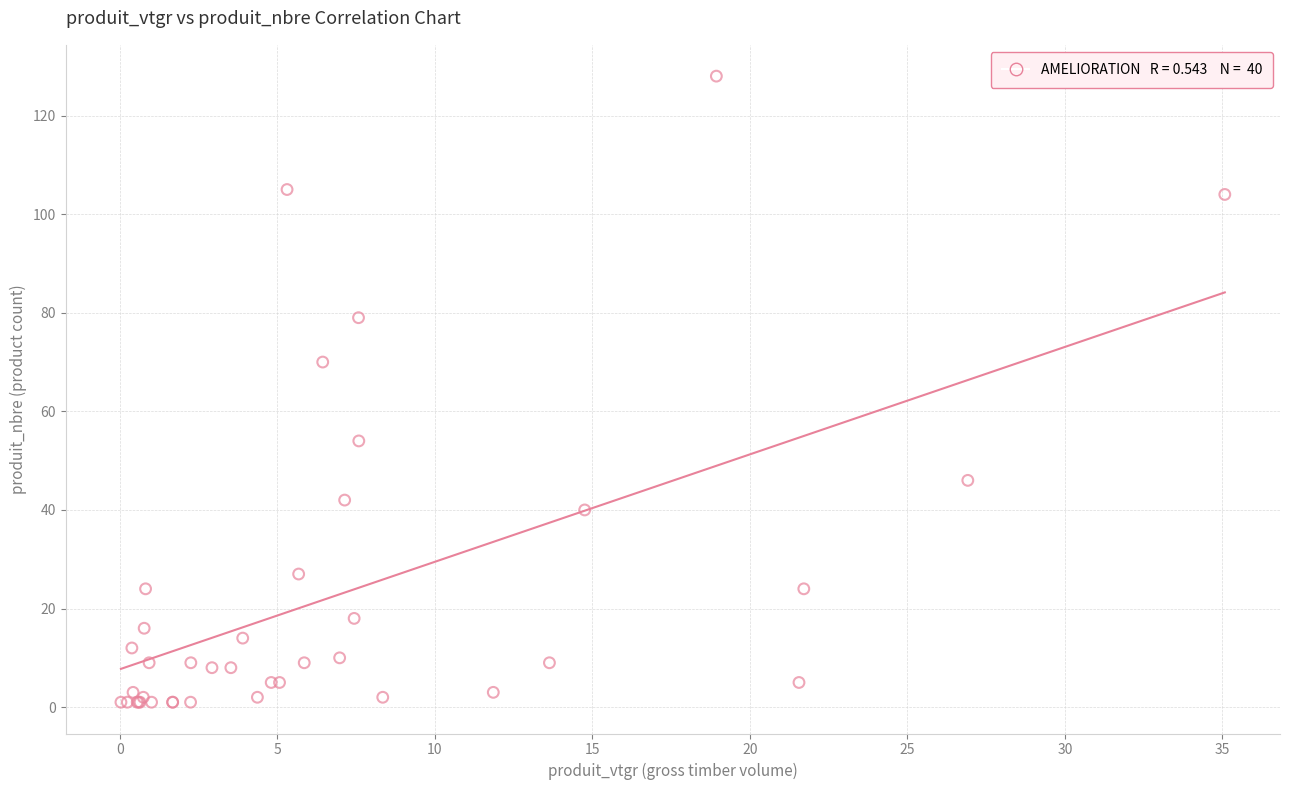

What Y value in the scatter plot is closest to 64?

70